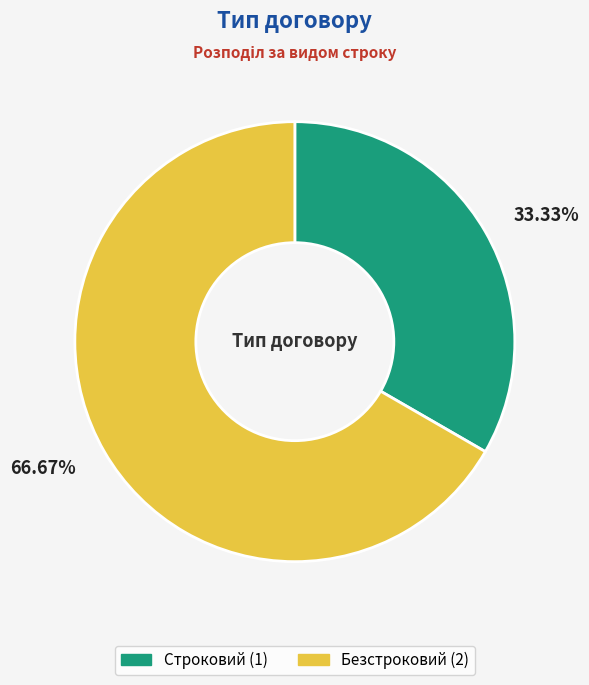

Is it true that Строковий is 24% of the pie?

False